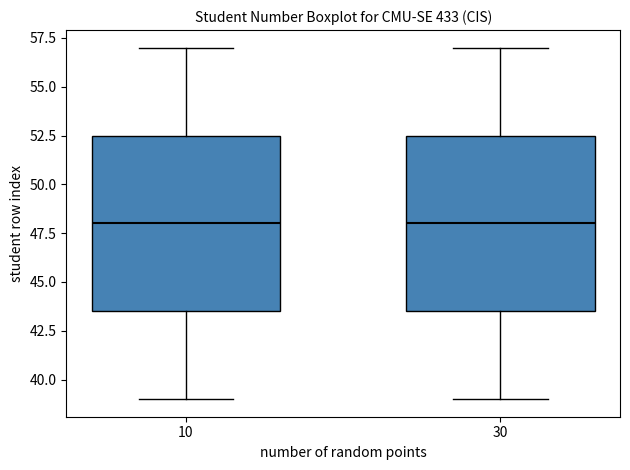

Reading left to right, read every box against the y-axis: the position of its median line, the range the box covers, and the ends of its whiskers. The values are not printed on the chart, so give them approximately, as read against the axis.

10: median 48.0, box 43.5 to 52.5, whiskers 39.0 to 57.0
30: median 48.0, box 43.5 to 52.5, whiskers 39.0 to 57.0